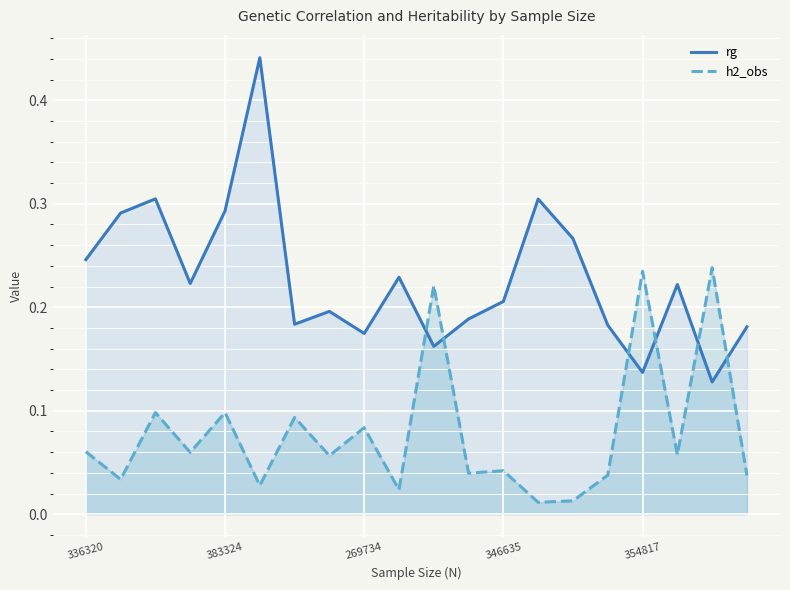

Is it true that rg equals 0.4 at 13?

False